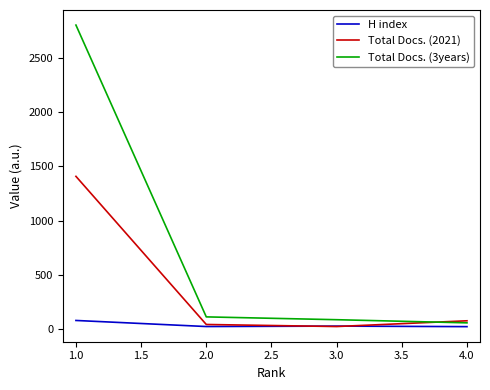

Is the value of Total Docs. (2021) at 1.0 greater than the value of H index at 2.0?

Yes